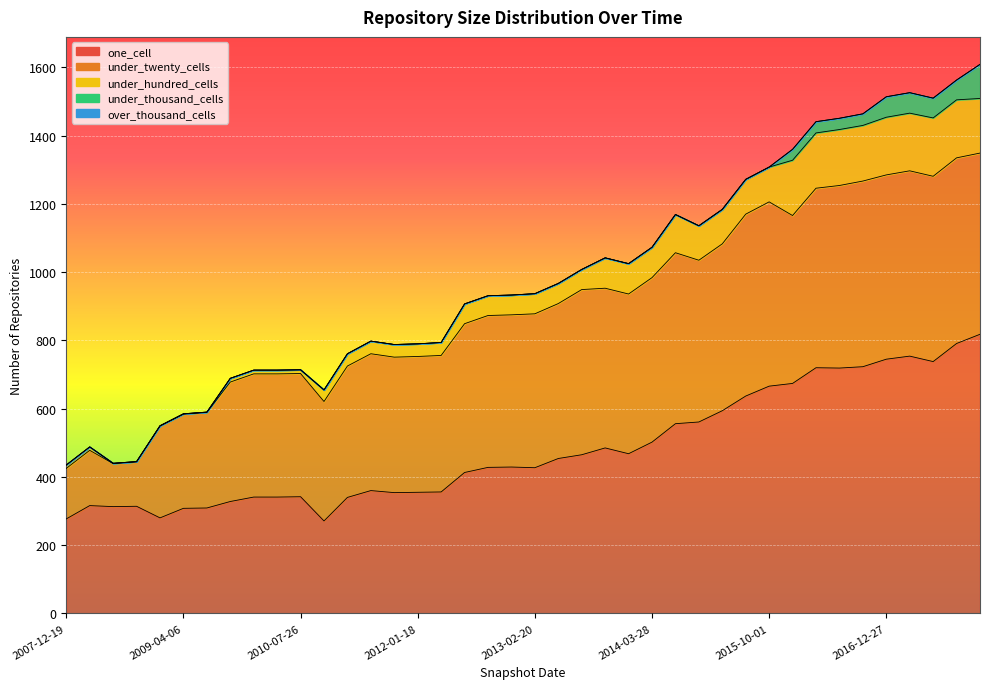

How many series are shown in this chart?

5